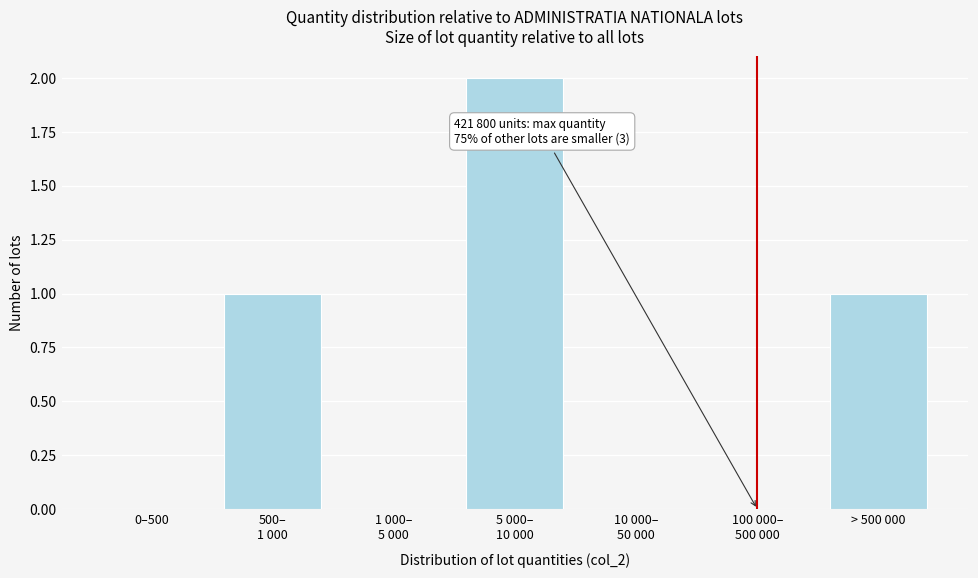

What is the change in value from 0–500 to > 500 000?

+1